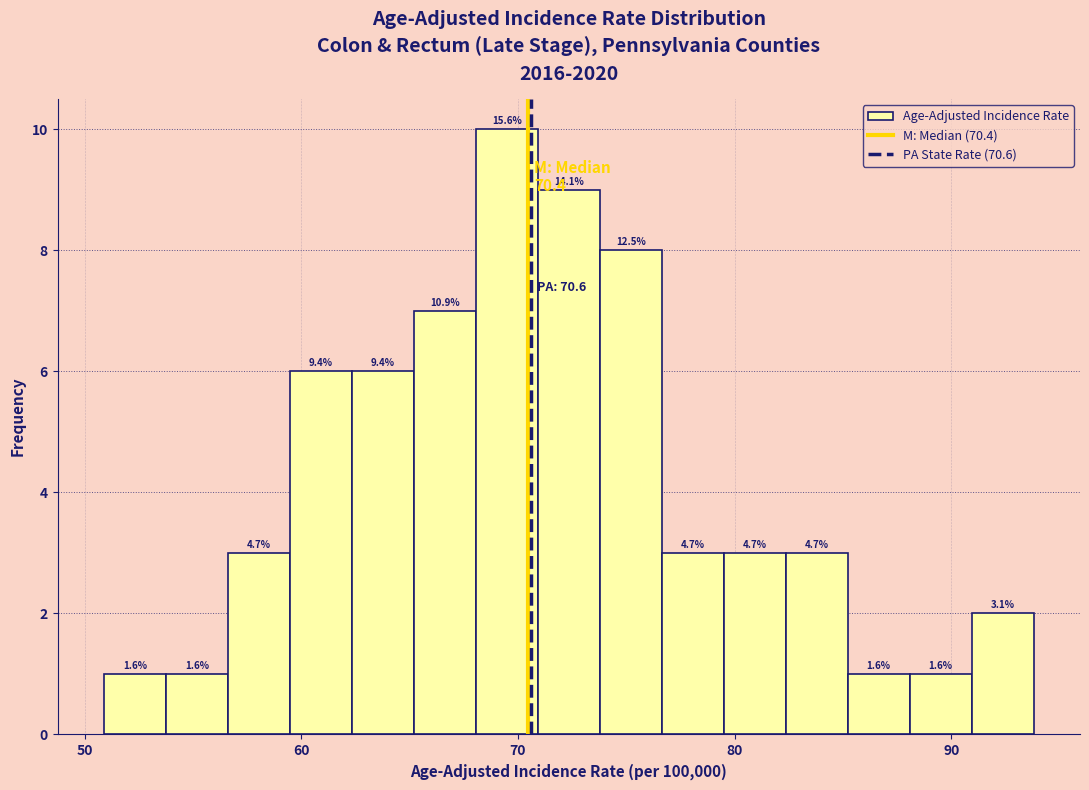

Around what value on the x-axis is the tallest bar? Give the approximate position of its centre, as read against the axis.

69